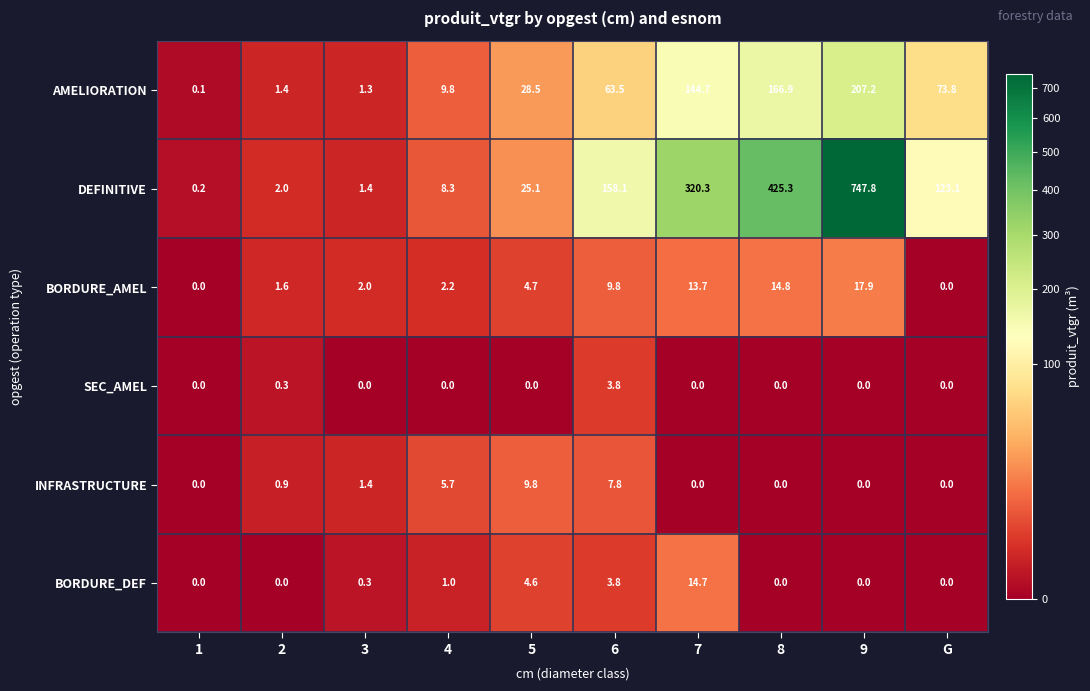

Which label corresponds to the largest value in the chart?

9